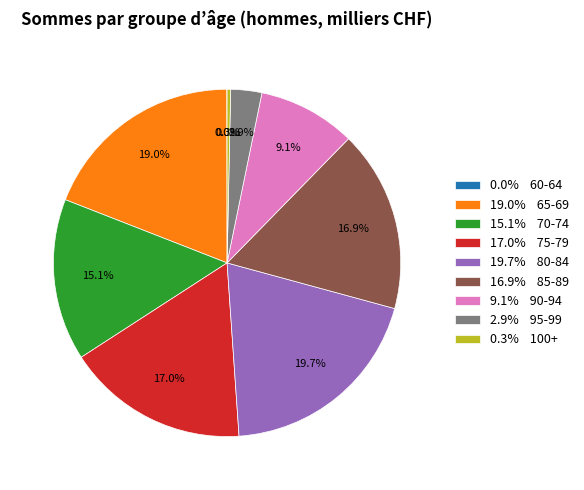

Is there a majority slice in this chart?

No